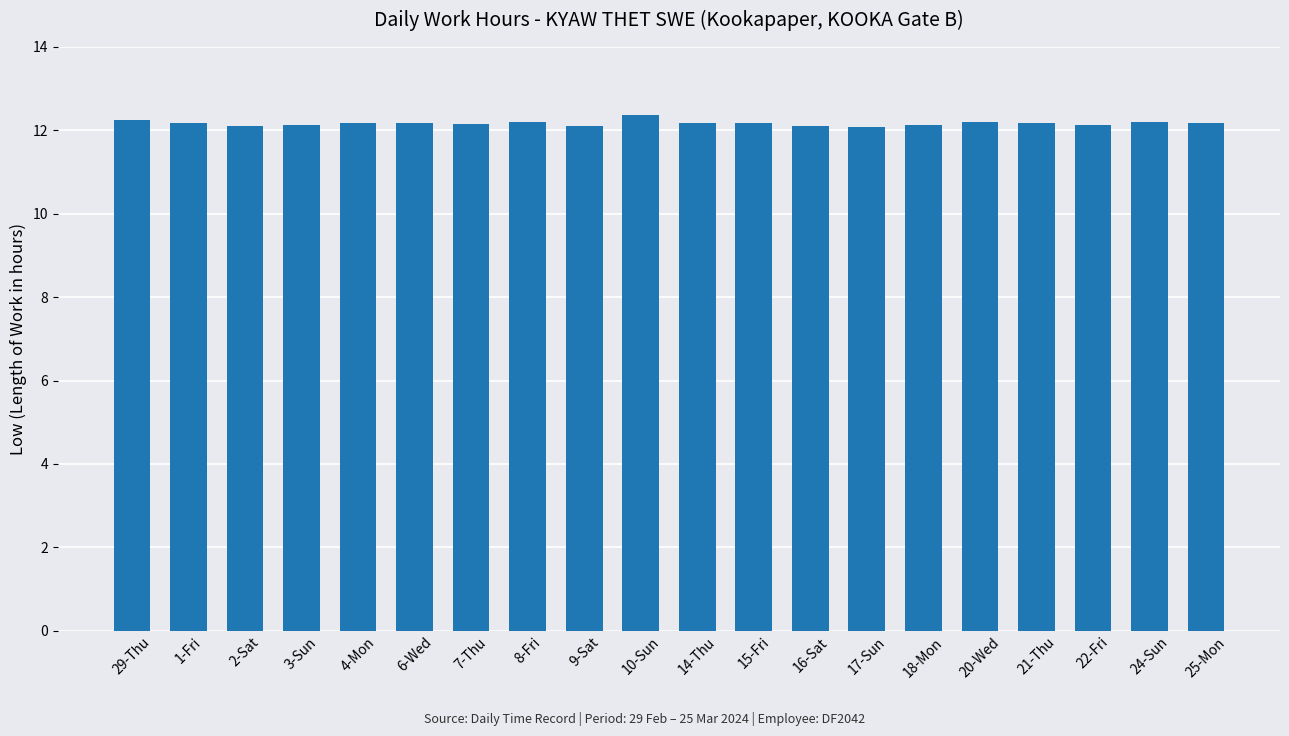

What position from the right is 20-Wed?

5